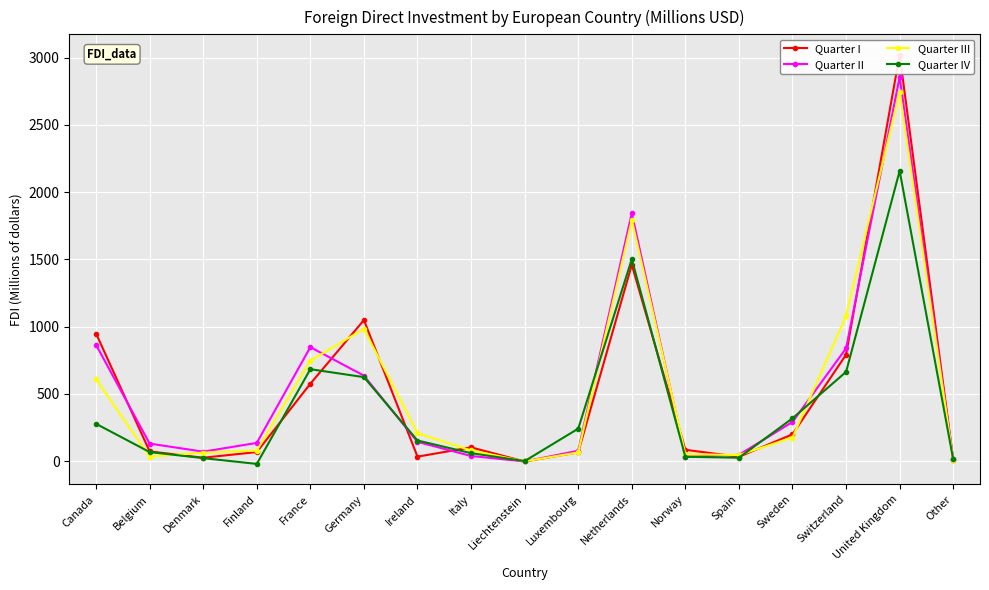

Which category has the highest value in the Quarter I series?

United Kingdom